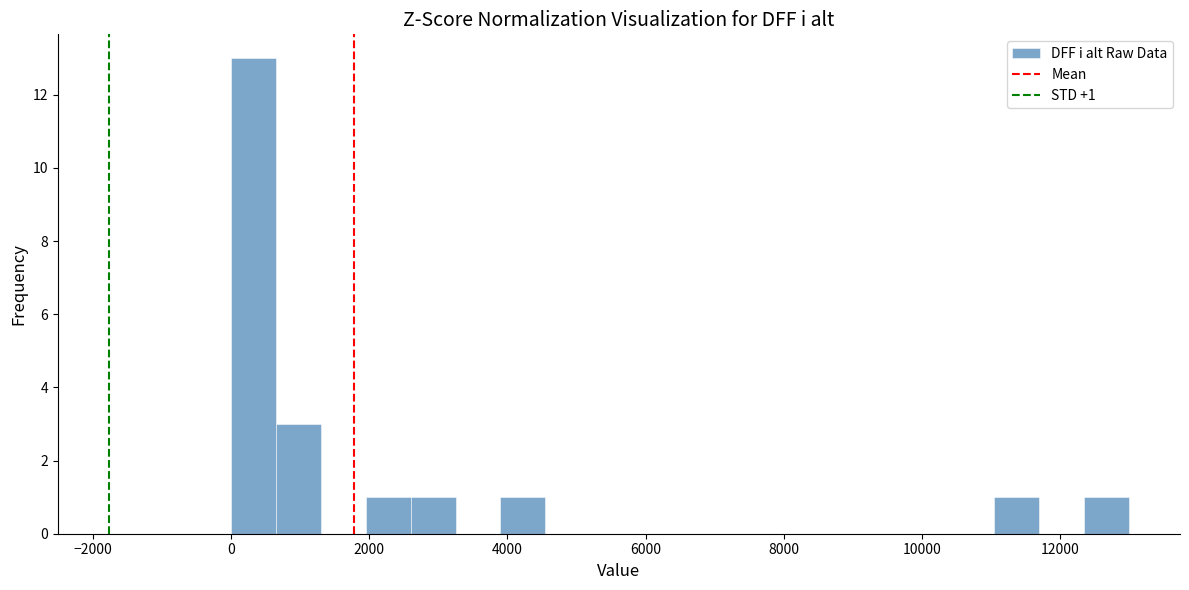

Around what value on the x-axis is the tallest bar? Give the approximate position of its centre, as read against the axis.

400